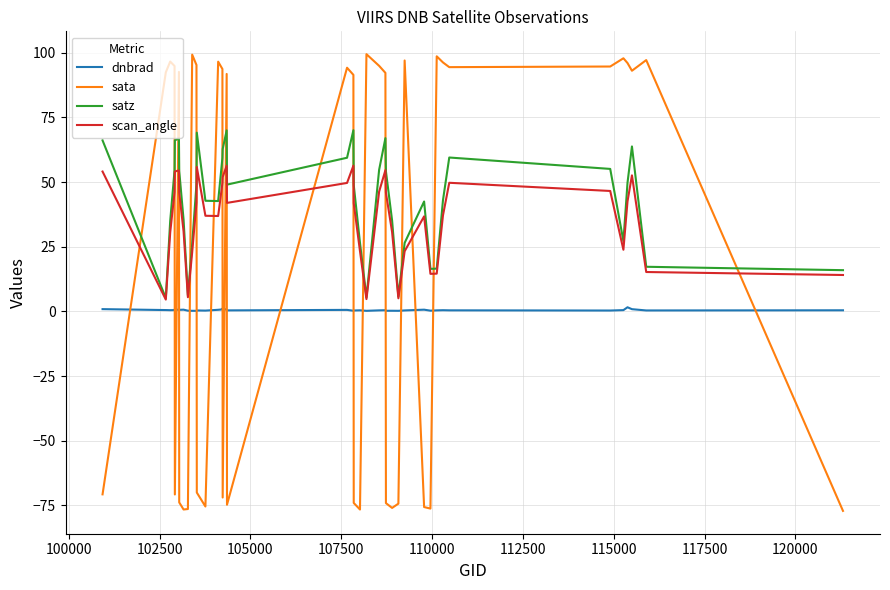

Which series ends up on top after the final intersection of scan_angle and sata?

scan_angle